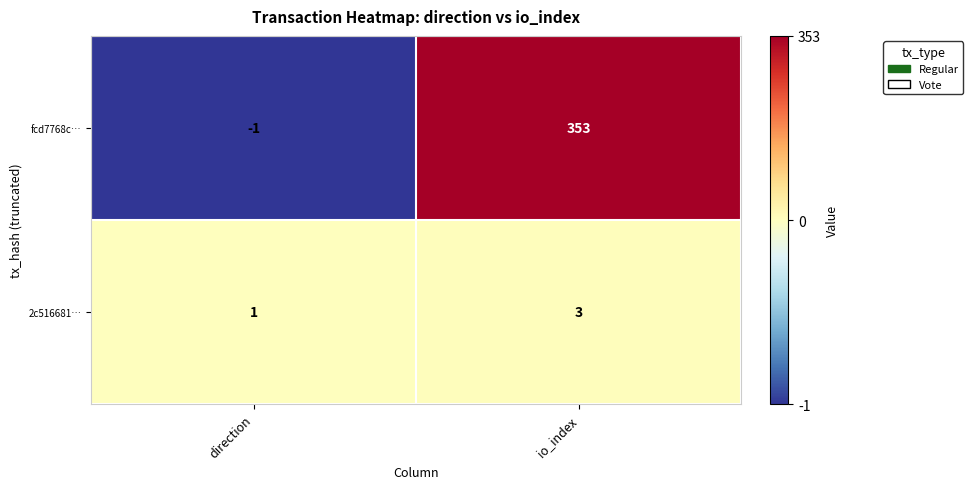

What is the sum of the fcd7768c… values at direction and io_index?

352